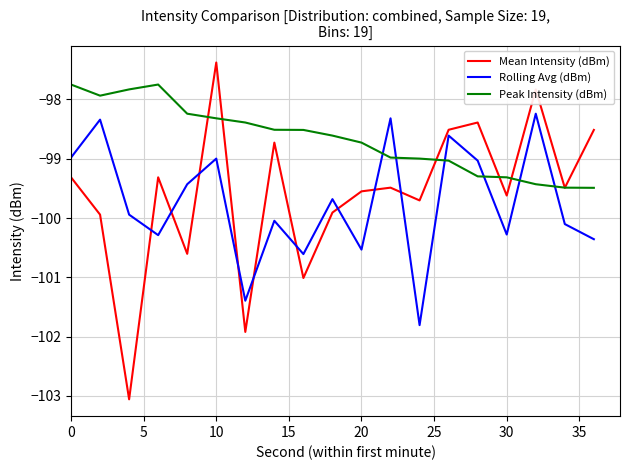

Rank the series by their maximum value, from lowest to highest.

Rolling Avg (dBm), Peak Intensity (dBm), Mean Intensity (dBm)